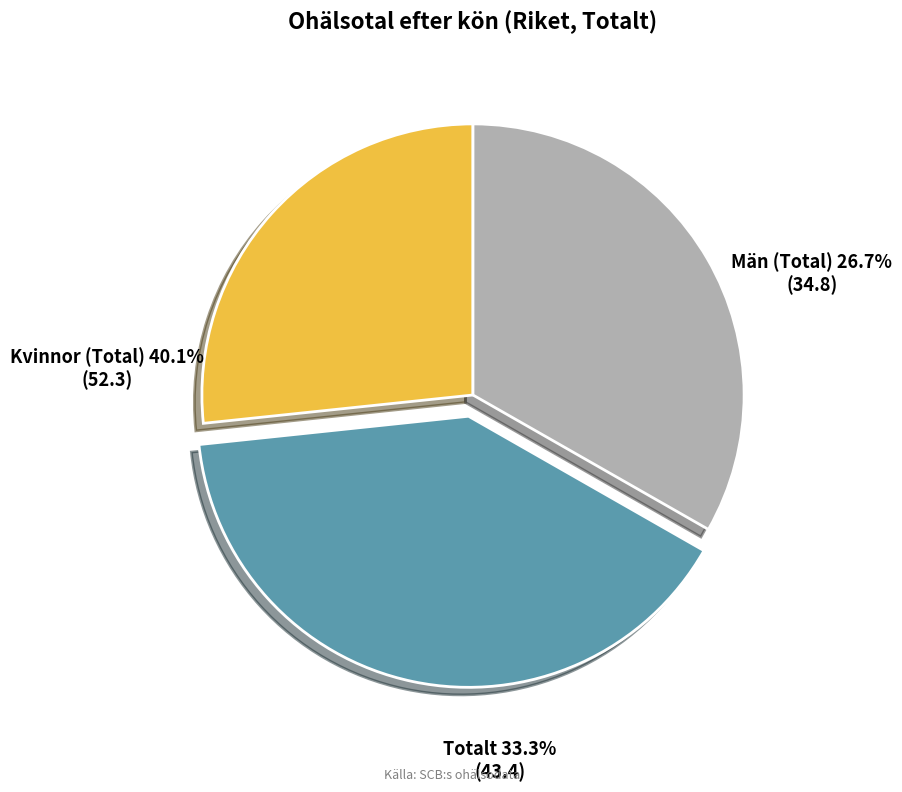

Is there a majority slice in this chart?

No